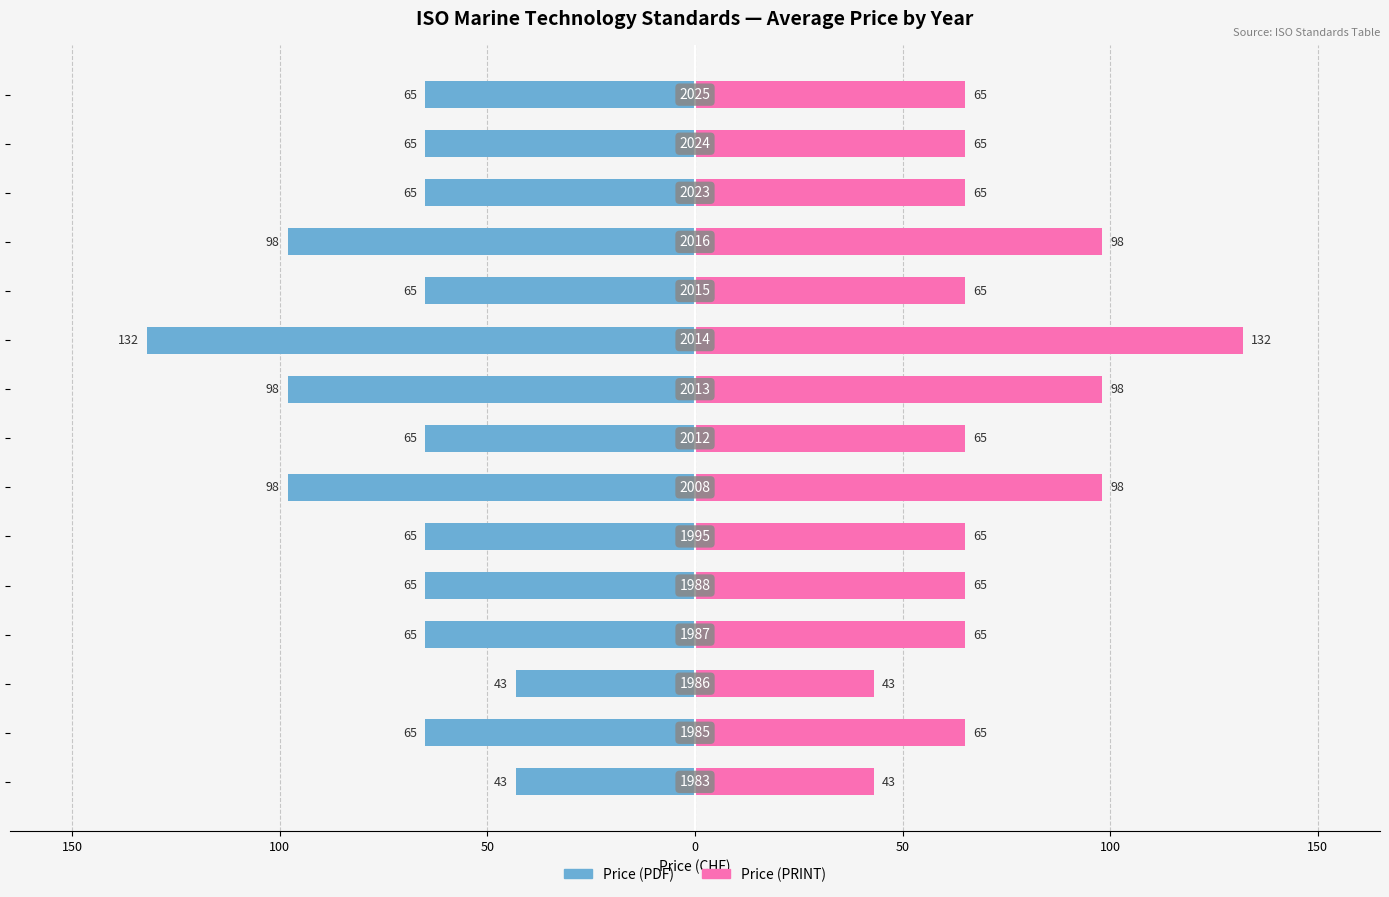

Which series has the largest total across all categories?

Price (PRINT)